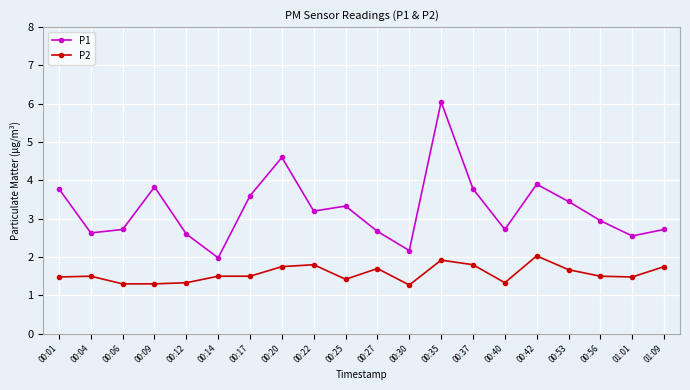

In P1, how many points are higher than both neighbors (excluding endpoints)?

5